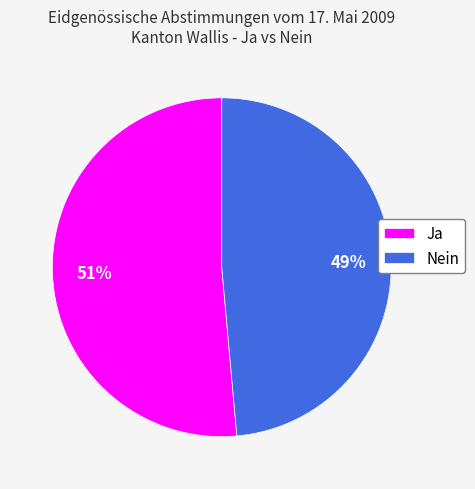

Which category has the smallest portion of the pie?

Nein